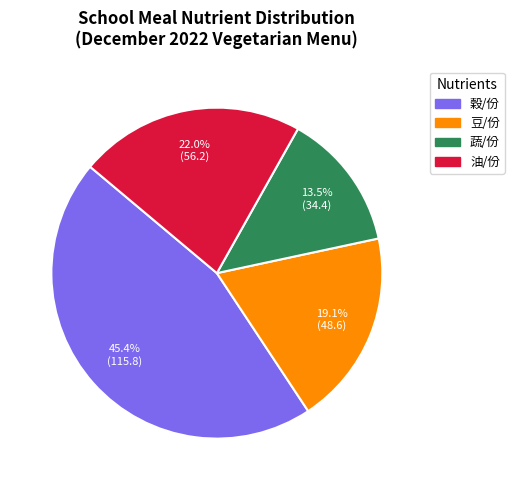

How many slices are in this pie chart?

4